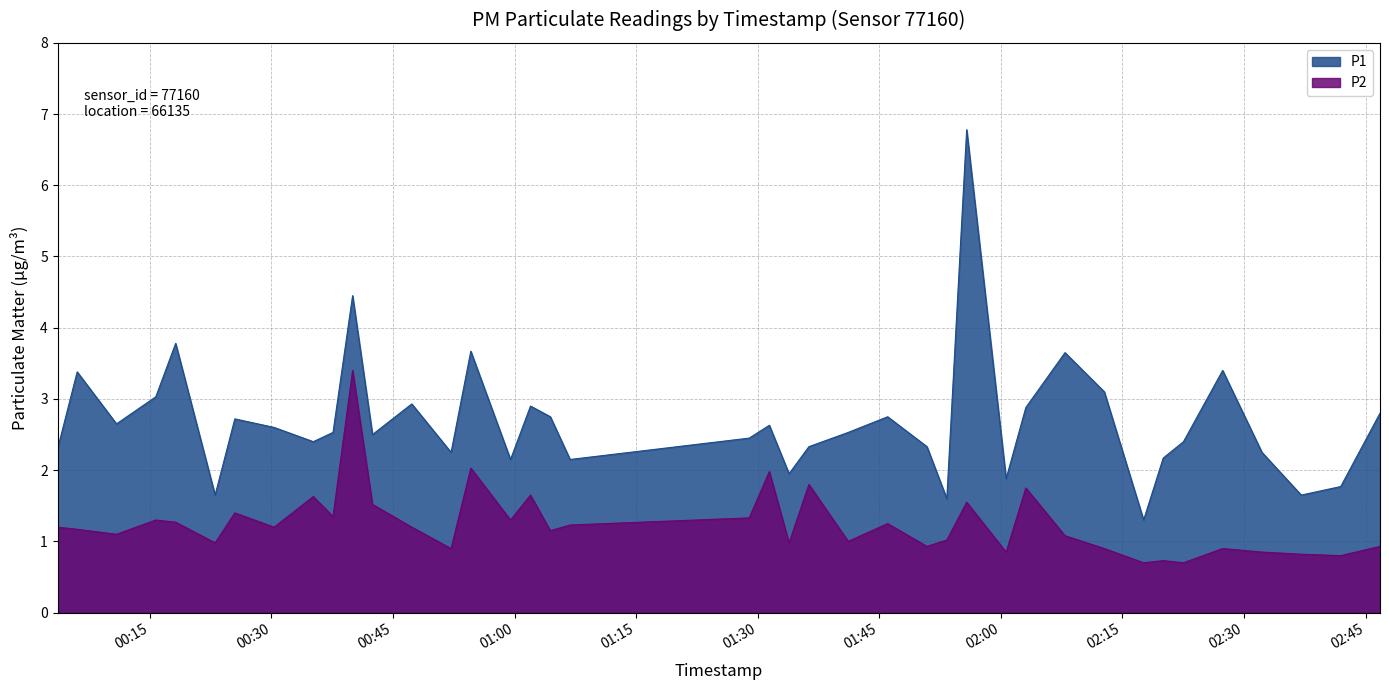

Reading left to right, list all the values displayed in this chart.

P1: 2.3	3.4	2.6	3.0	3.8	1.6	2.7	2.6	2.4	2.5	4.5	2.5	2.9	2.2	3.7	2.1	2.9	2.8	2.1	2.5	2.6	1.9	2.3	2.5	2.8	2.3	1.6	6.8	1.9	2.9	3.6	3.1	1.3	2.2	2.4	3.4	2.2	1.6	1.8	2.8
P2: 1.2	1.2	1.1	1.3	1.3	1.0	1.4	1.2	1.6	1.4	3.4	1.5	1.2	0.9	2.0	1.3	1.6	1.1	1.2	1.3	2.0	1.0	1.8	1.0	1.2	0.9	1.0	1.6	0.8	1.8	1.1	0.9	0.7	0.7	0.7	0.9	0.8	0.8	0.8	0.9